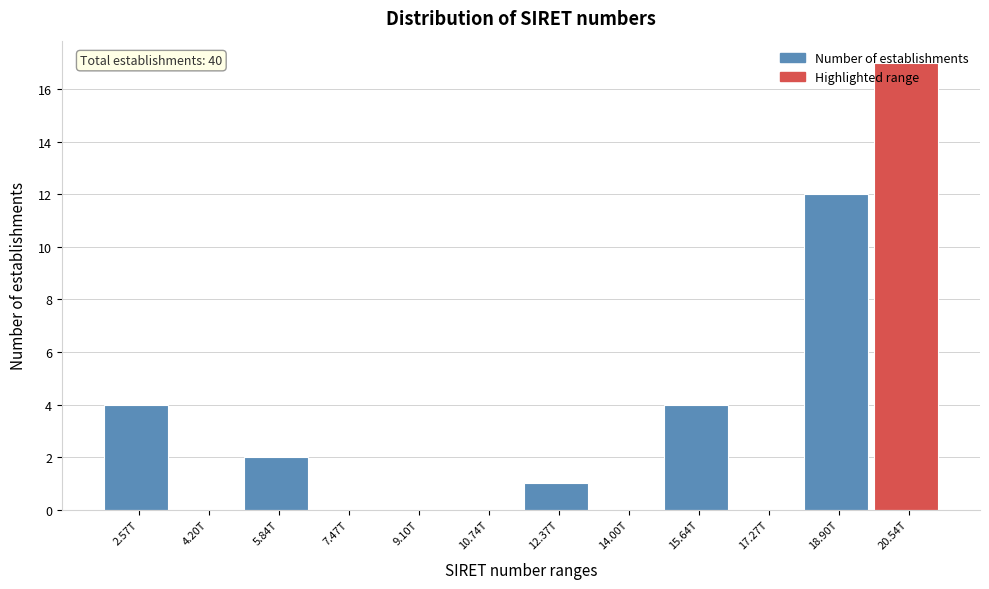

Which category has the highest value across all series?

20.54T